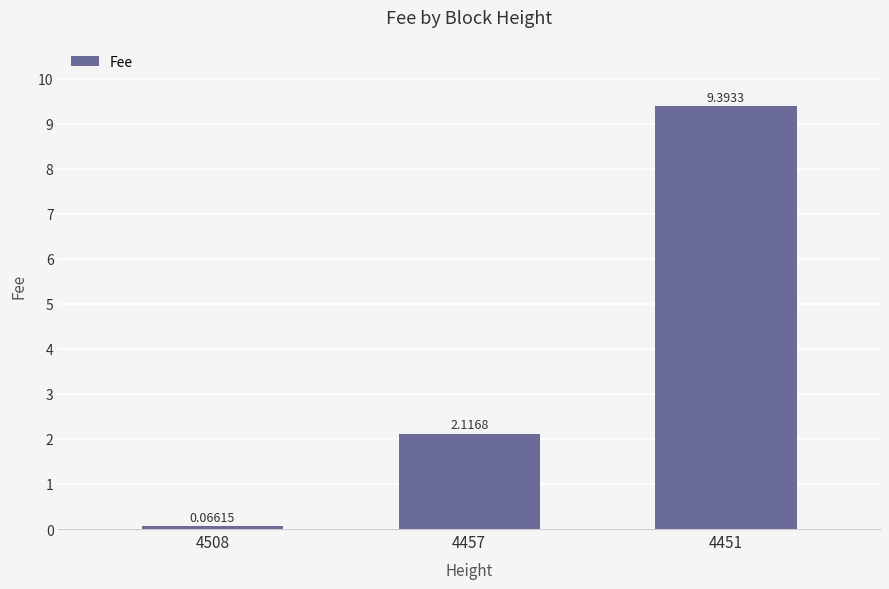

Rank the categories by value from highest to lowest.

4451, 4457, 4508